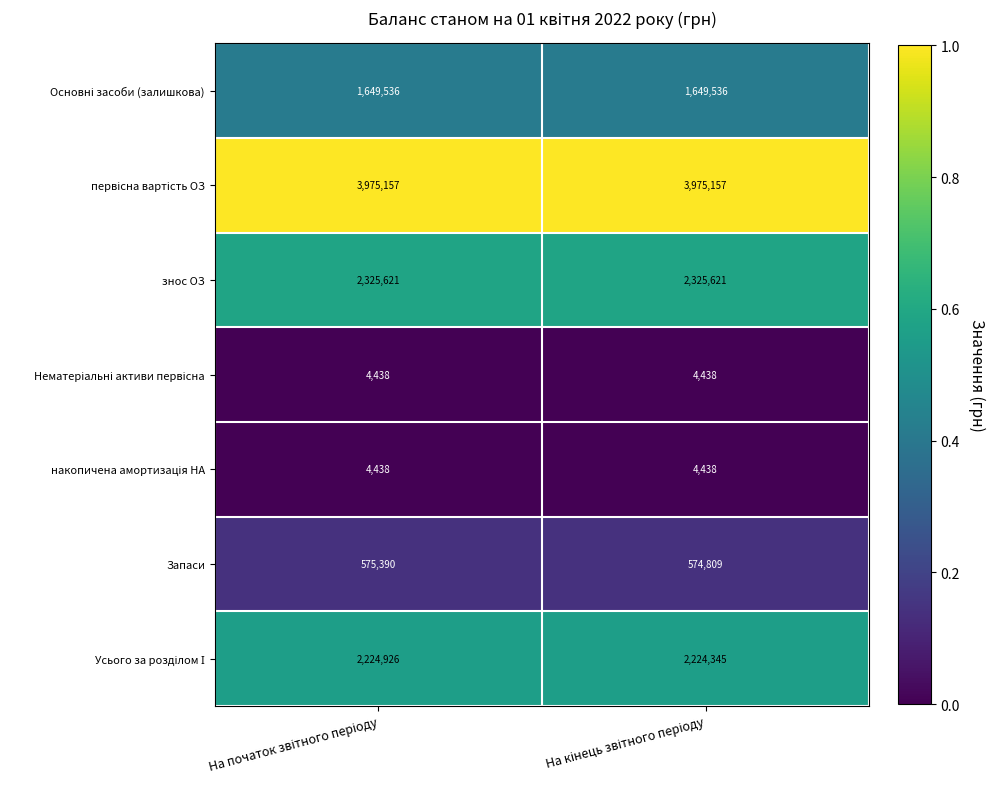

What is the minimum value shown in the chart?

4438